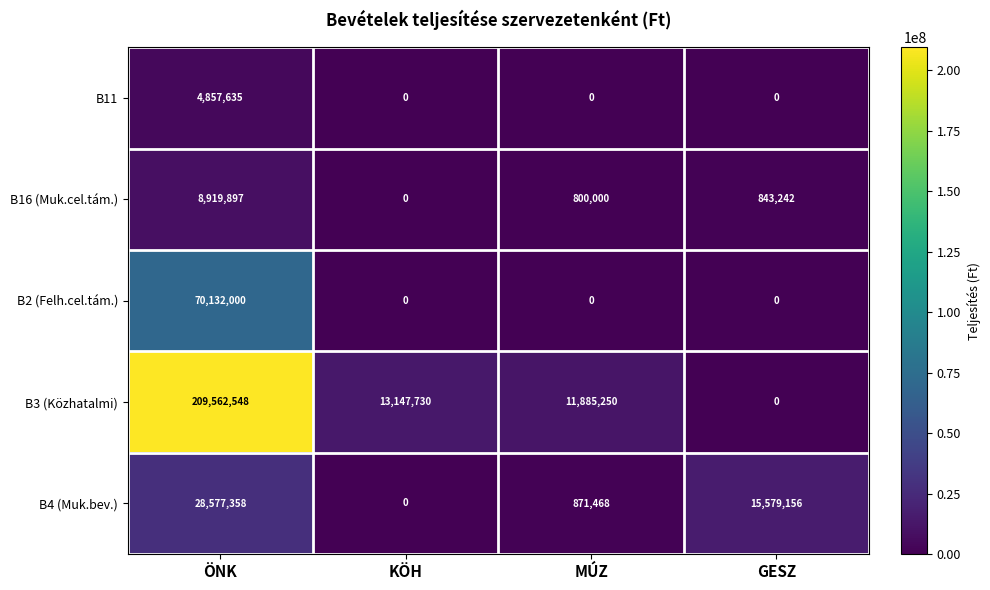

At which category is the sum across all series the highest?

ÖNK